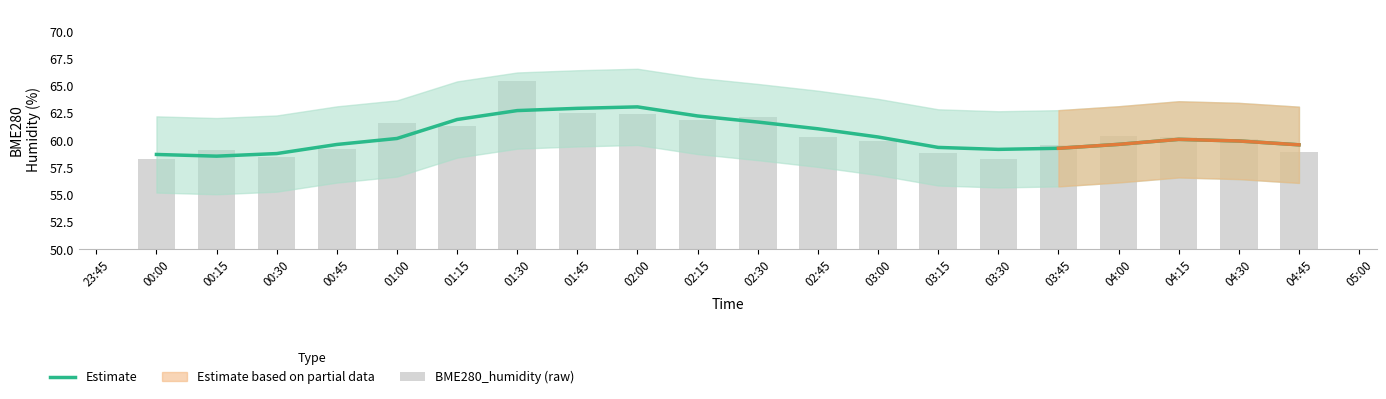

What is the greatest value displayed?

65.5